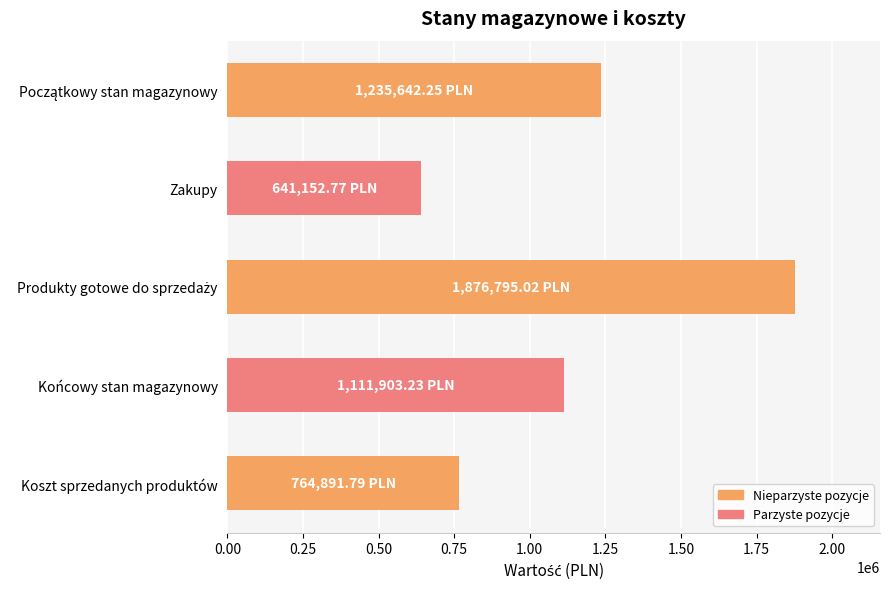

What is the sum of all values?

5630385.1